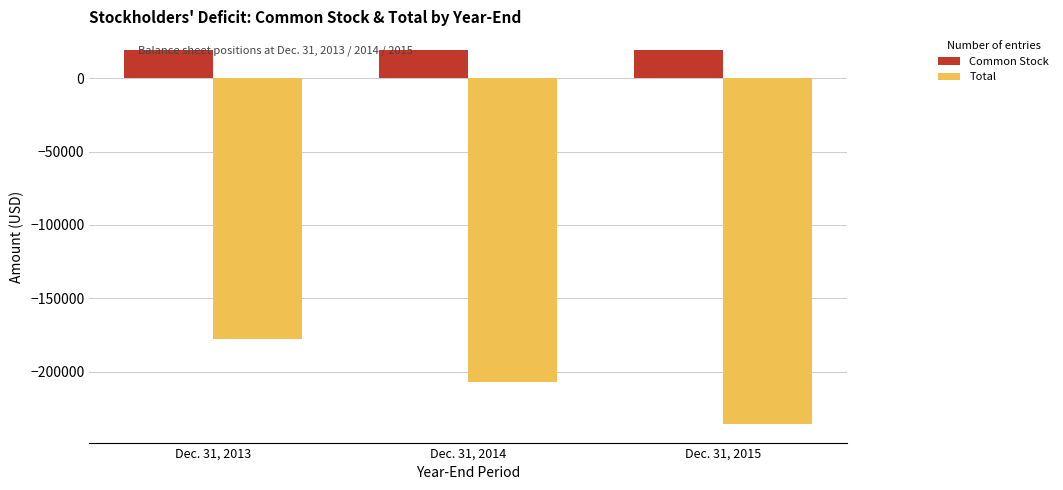

What is the spread (max minus min) of values at Dec. 31, 2013?

196806